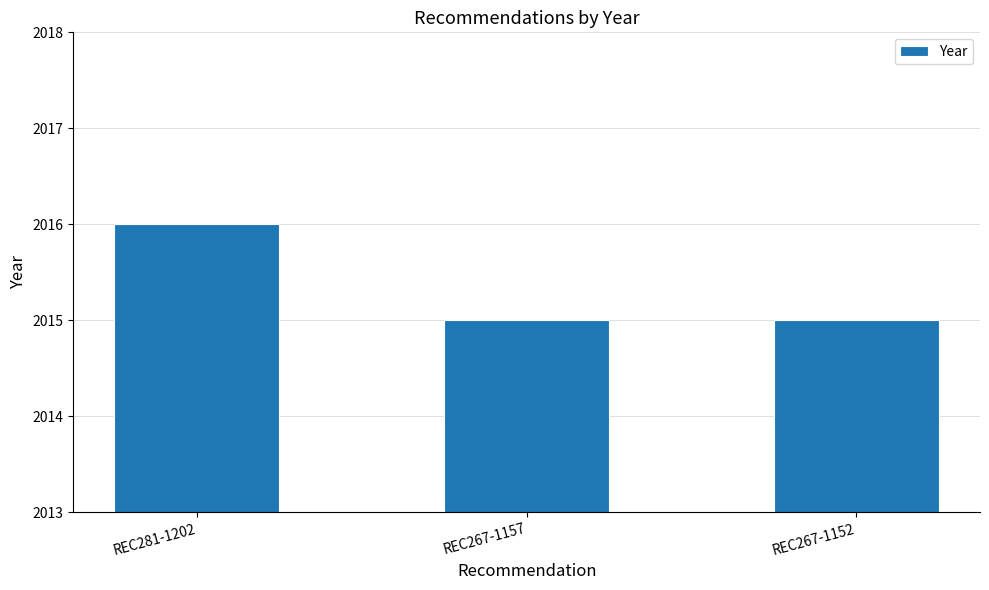

What is the approximate value at REC267-1152?

2015